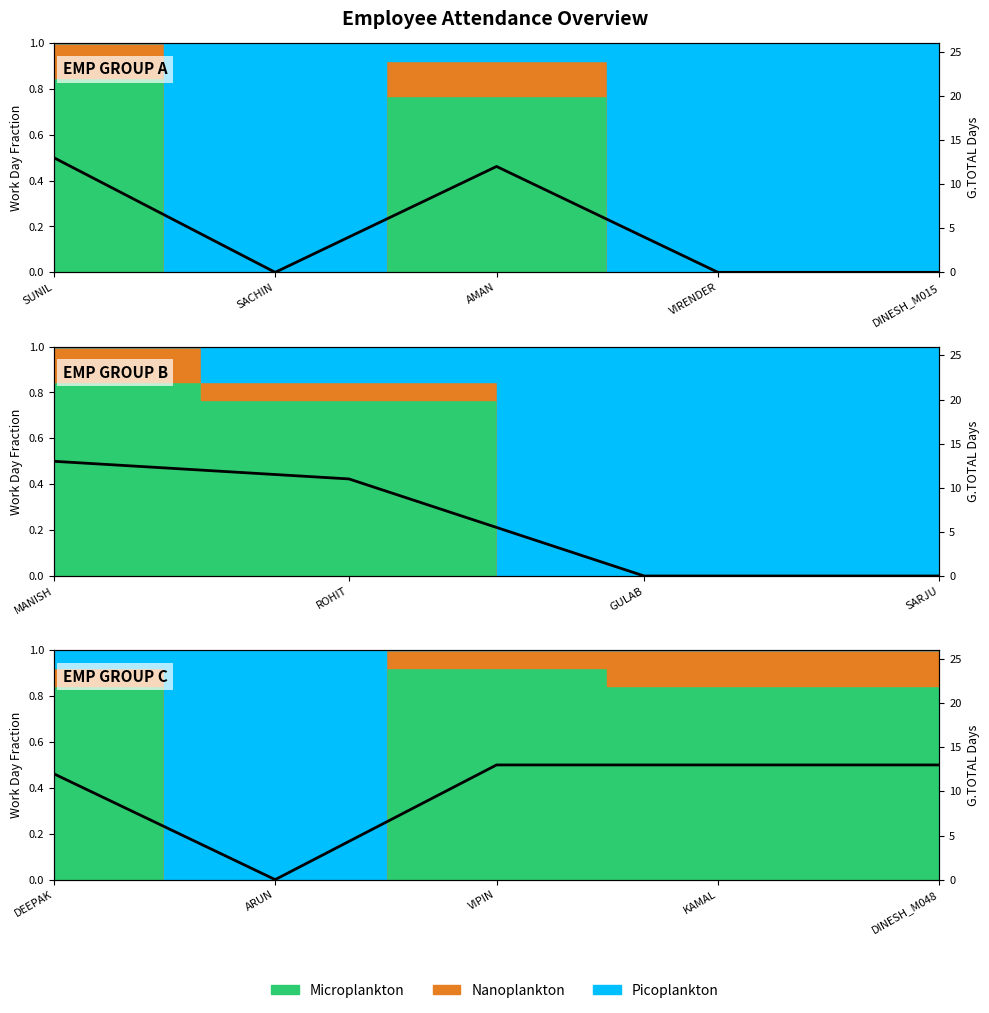

Which label corresponds to the smallest value in the chart?

SACHIN